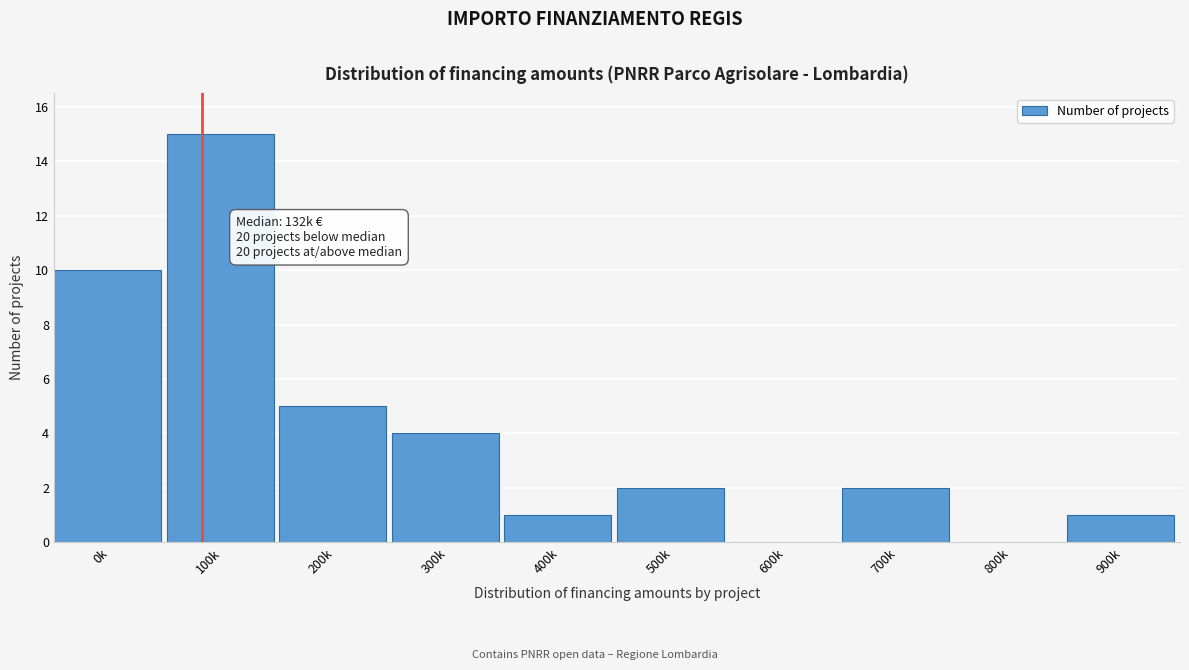

Reading right to left, extract all data points from this chart.

900k=1	800k=0	700k=2	600k=0	500k=2	400k=1	300k=4	200k=5	100k=15	0k=10